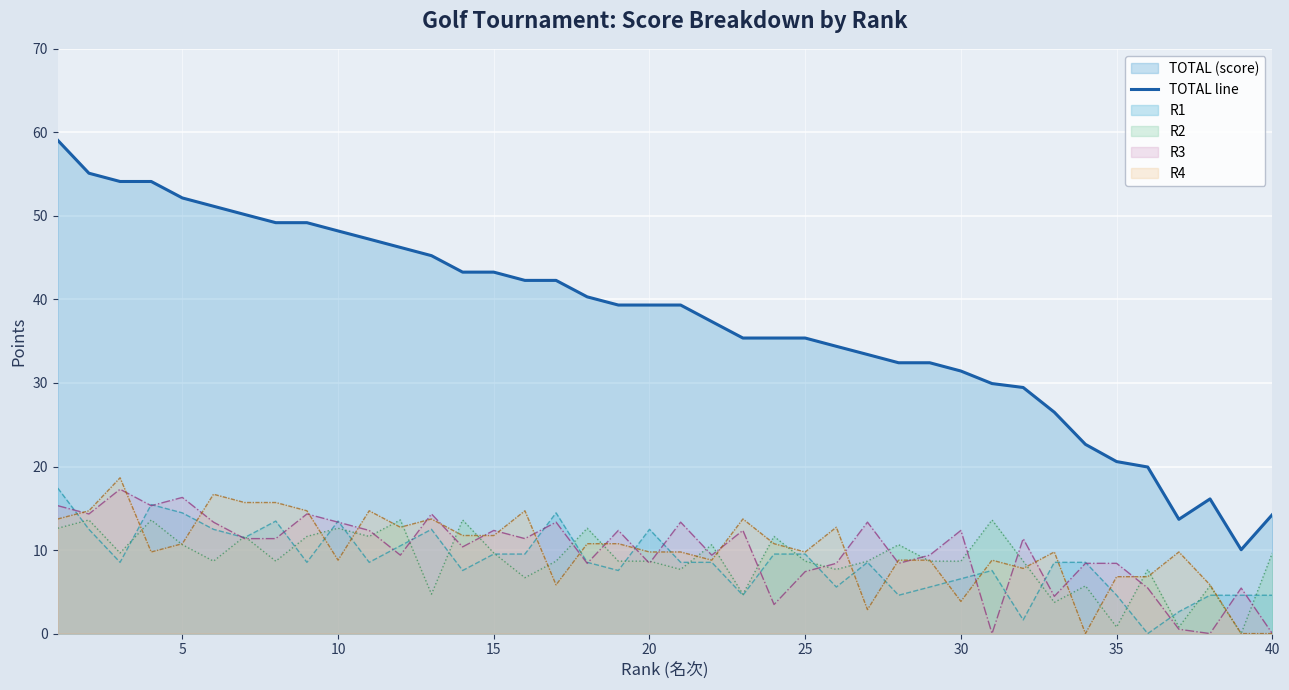

Which series has the widest spread of values?

TOTAL line